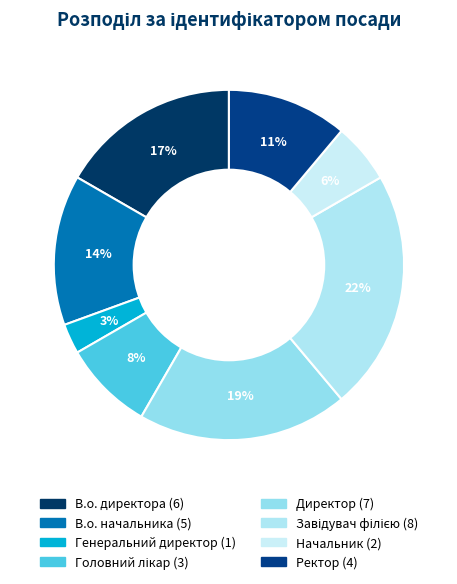

Between Головний лікар and Ректор, which is larger?

Ректор